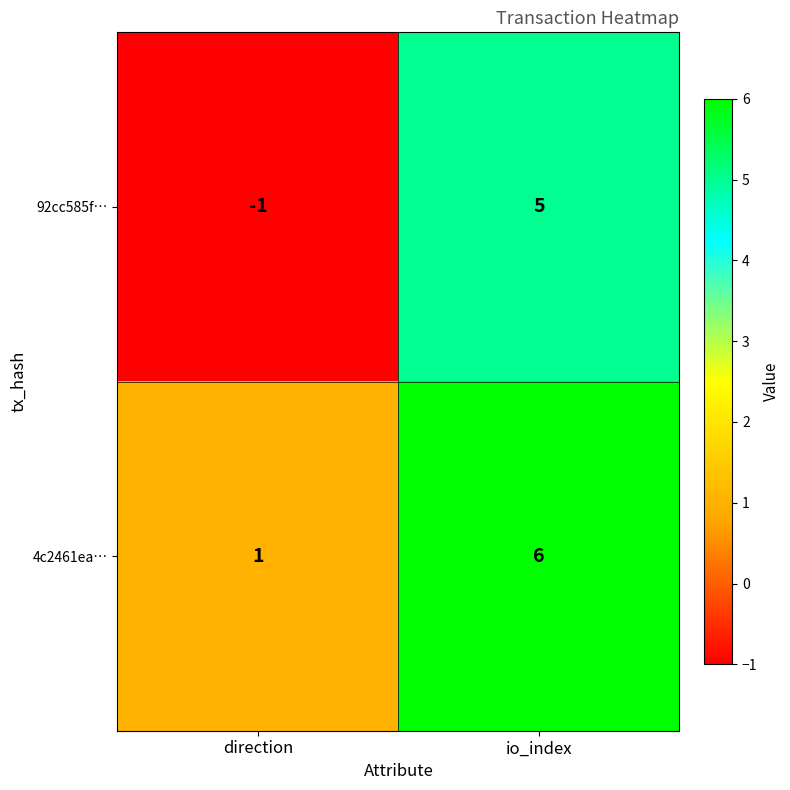

True or false: 92cc585f… has a value of 0 at direction.

False